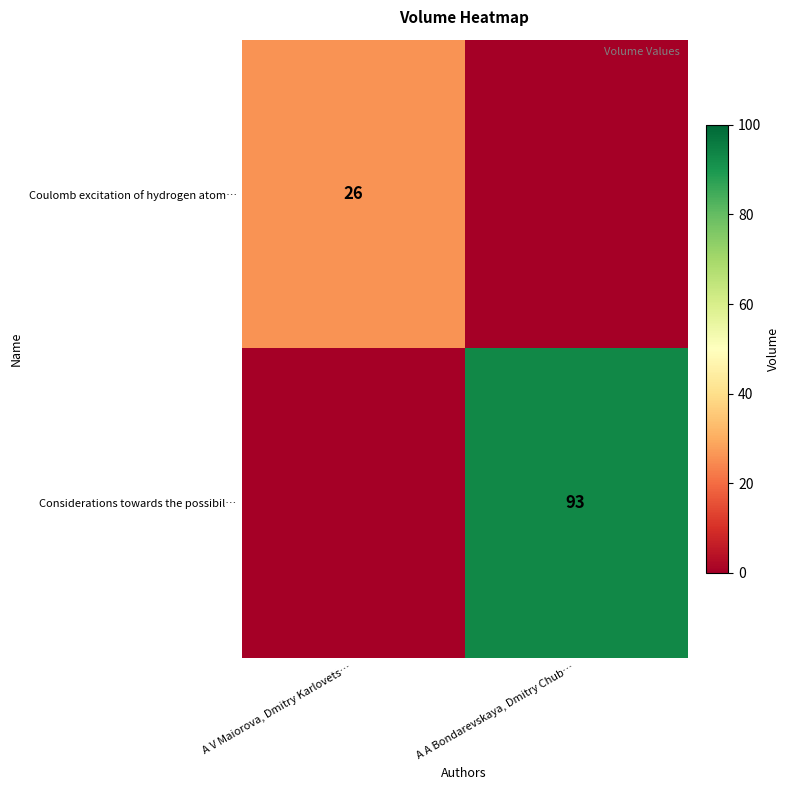

The value of Considerations towards the possibil… at A A Bondarevskaya, Dmitry Chub… is 161. True or false?

False